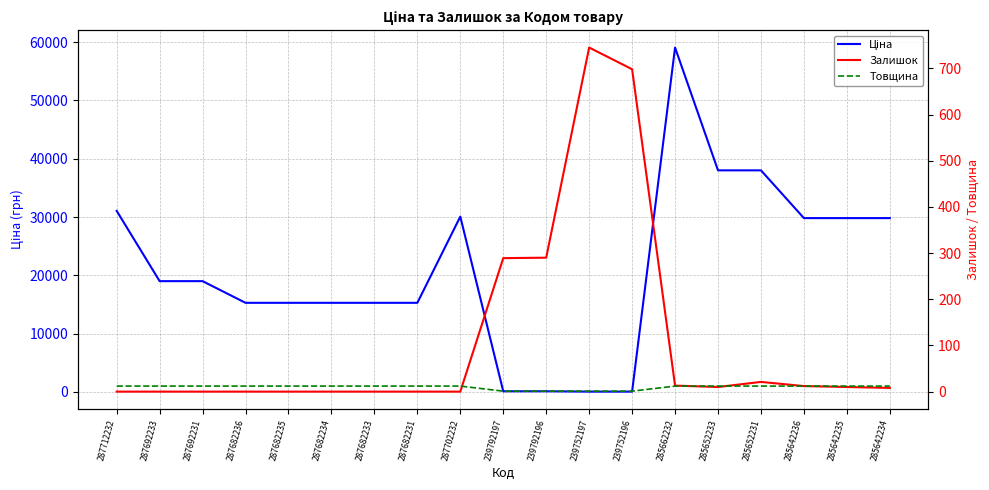

What is the sum of the Ціна values at 239792197 and 239752197?

173.1